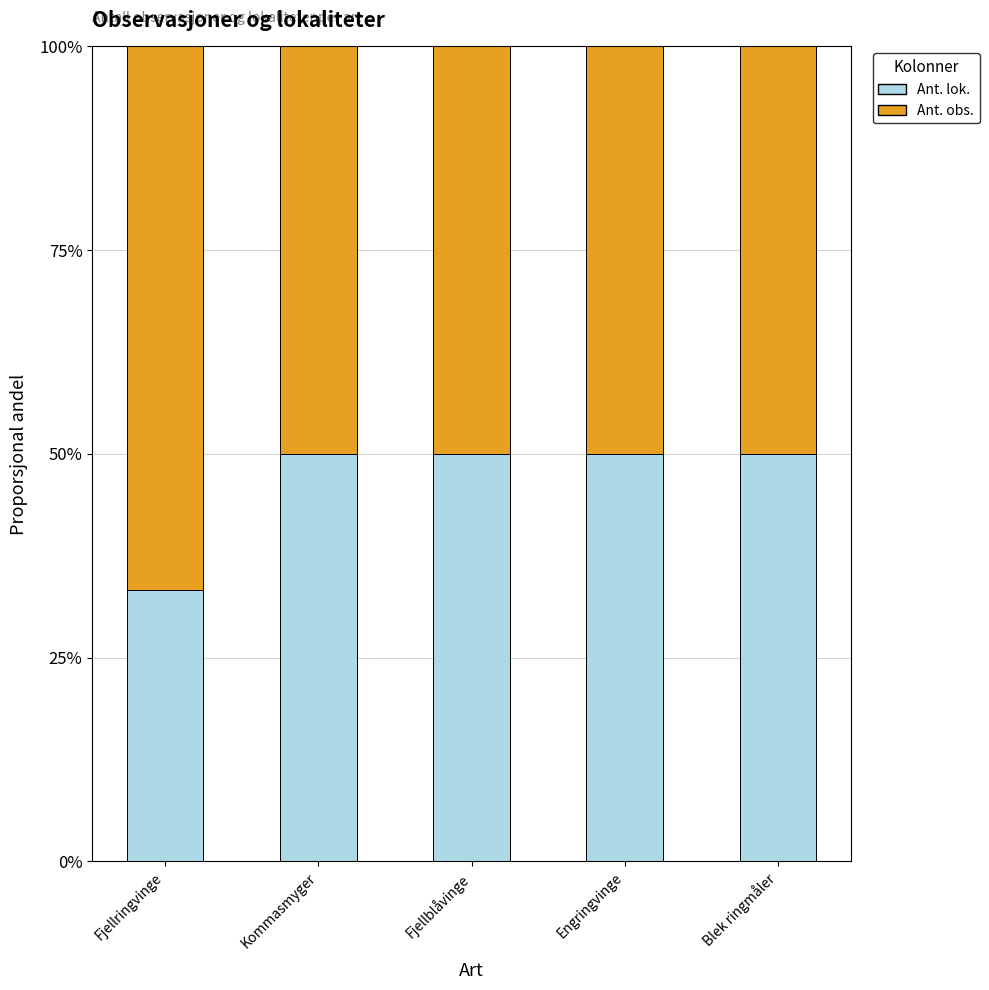

What is the total value across all series at Fjellringvinge?

100.0